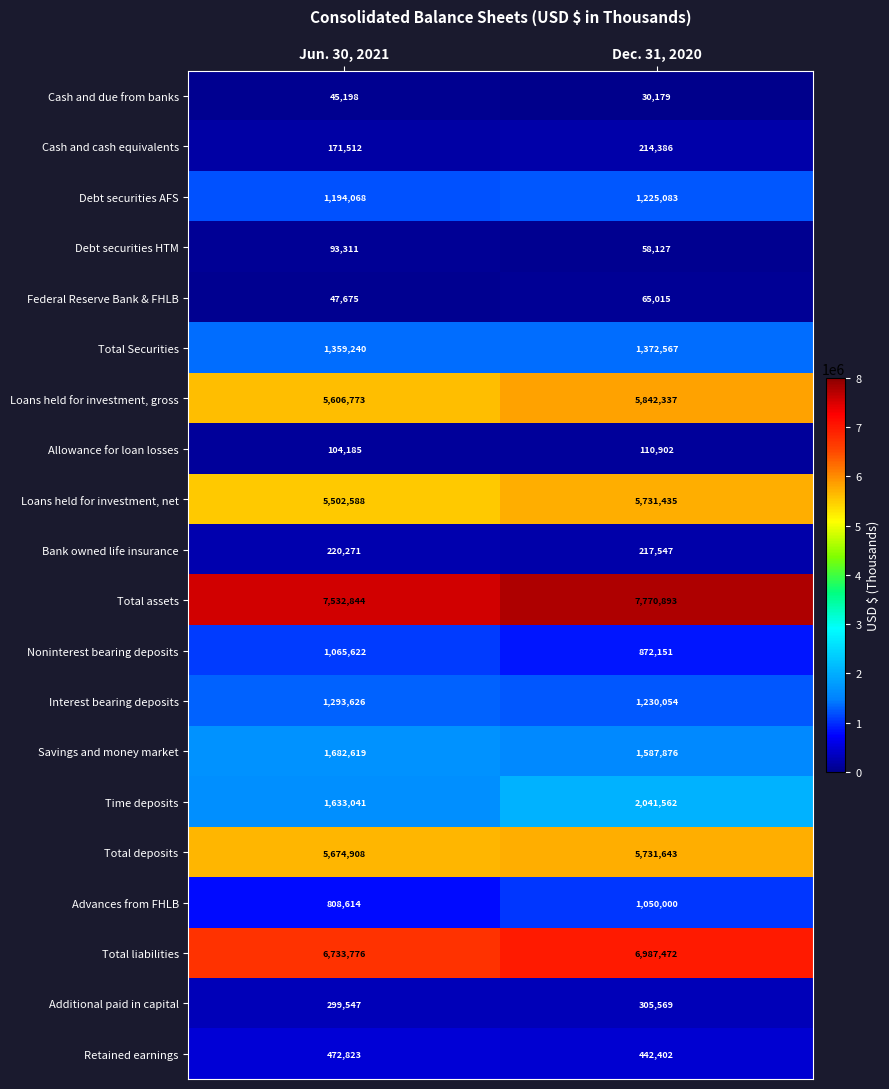

At which category does the chart reach its minimum across all series?

Dec. 31, 2020